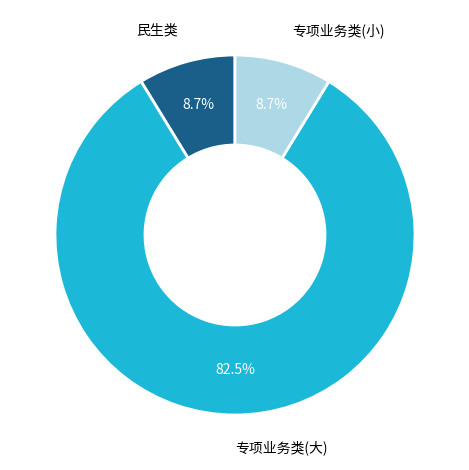

How many slices are in this pie chart?

3